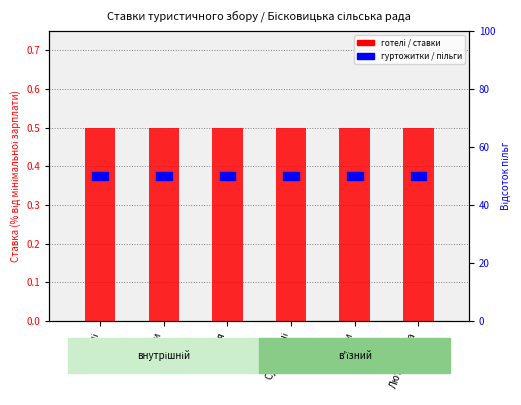

Which series reaches the minimum Y coordinate?

готелі